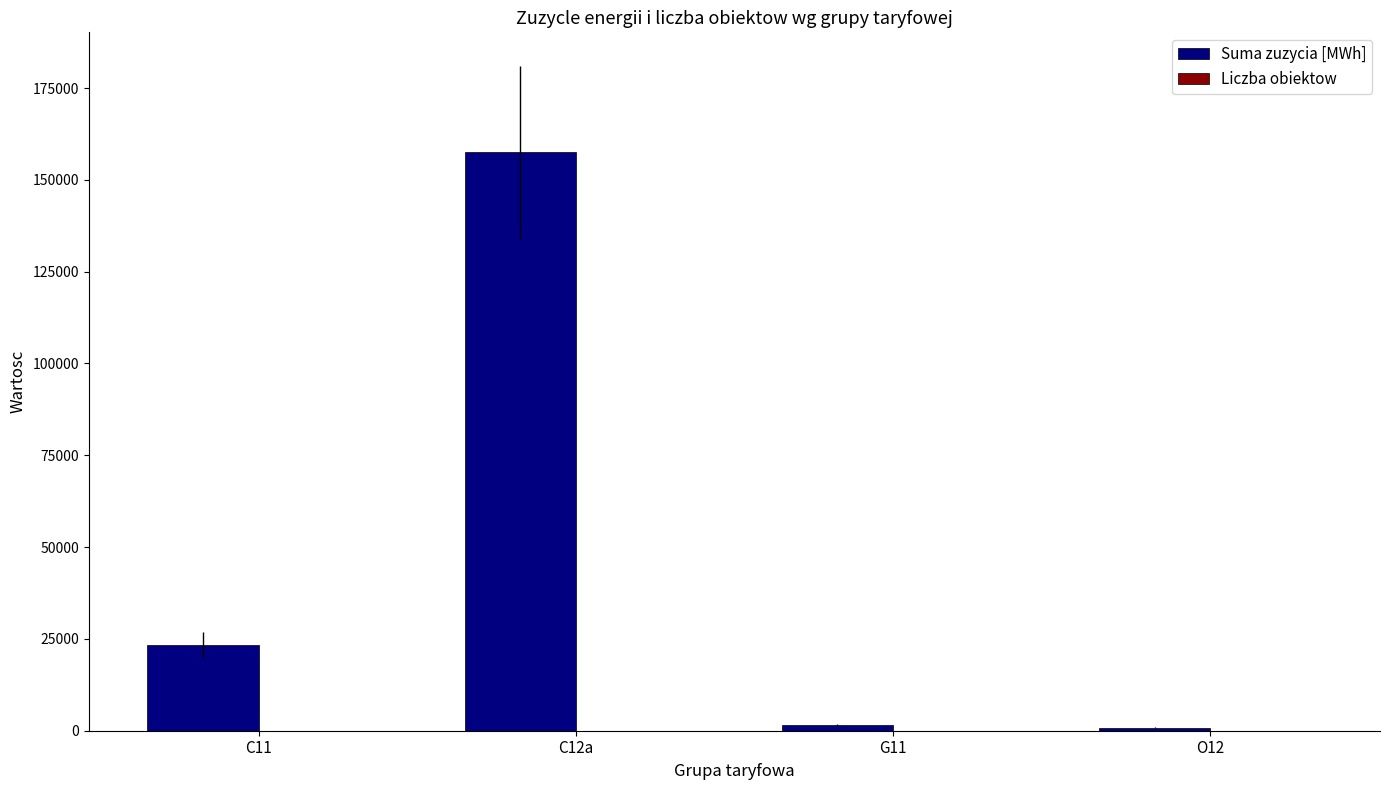

What is the maximum value shown in the chart?

157482